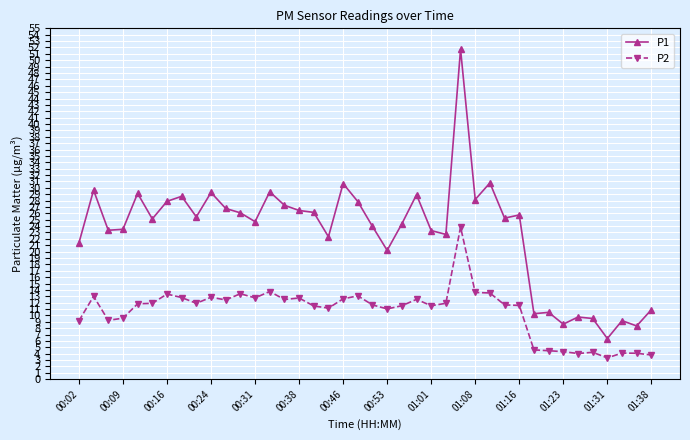

What is the average value of the P1 series?

23.0